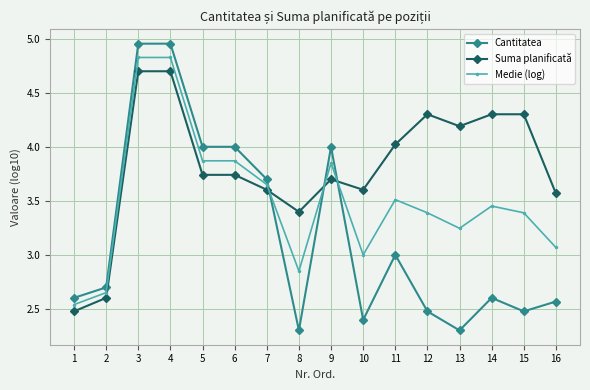

How many data points in Suma planificată are above 3?

14